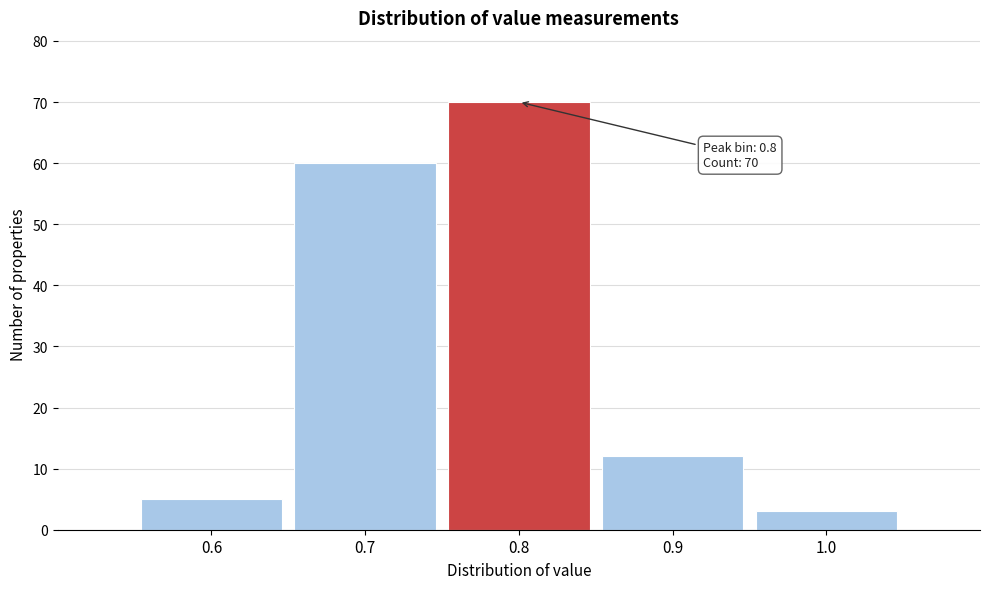

Over which range of the x-axis is the bar tallest?

0.75 to 0.85